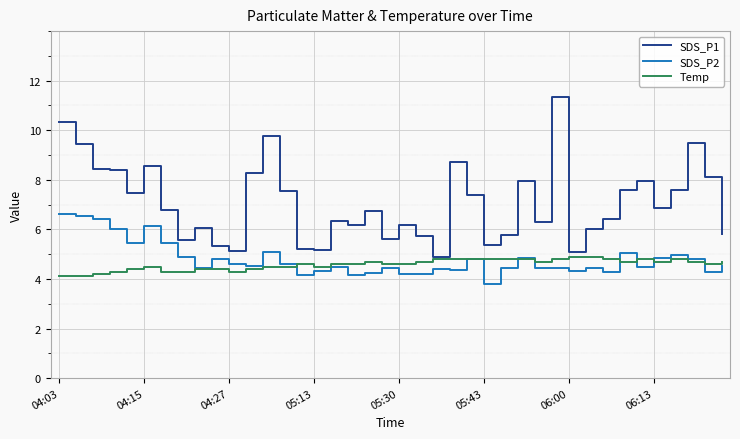

What is the lowest value of the SDS_P1 series?

4.9